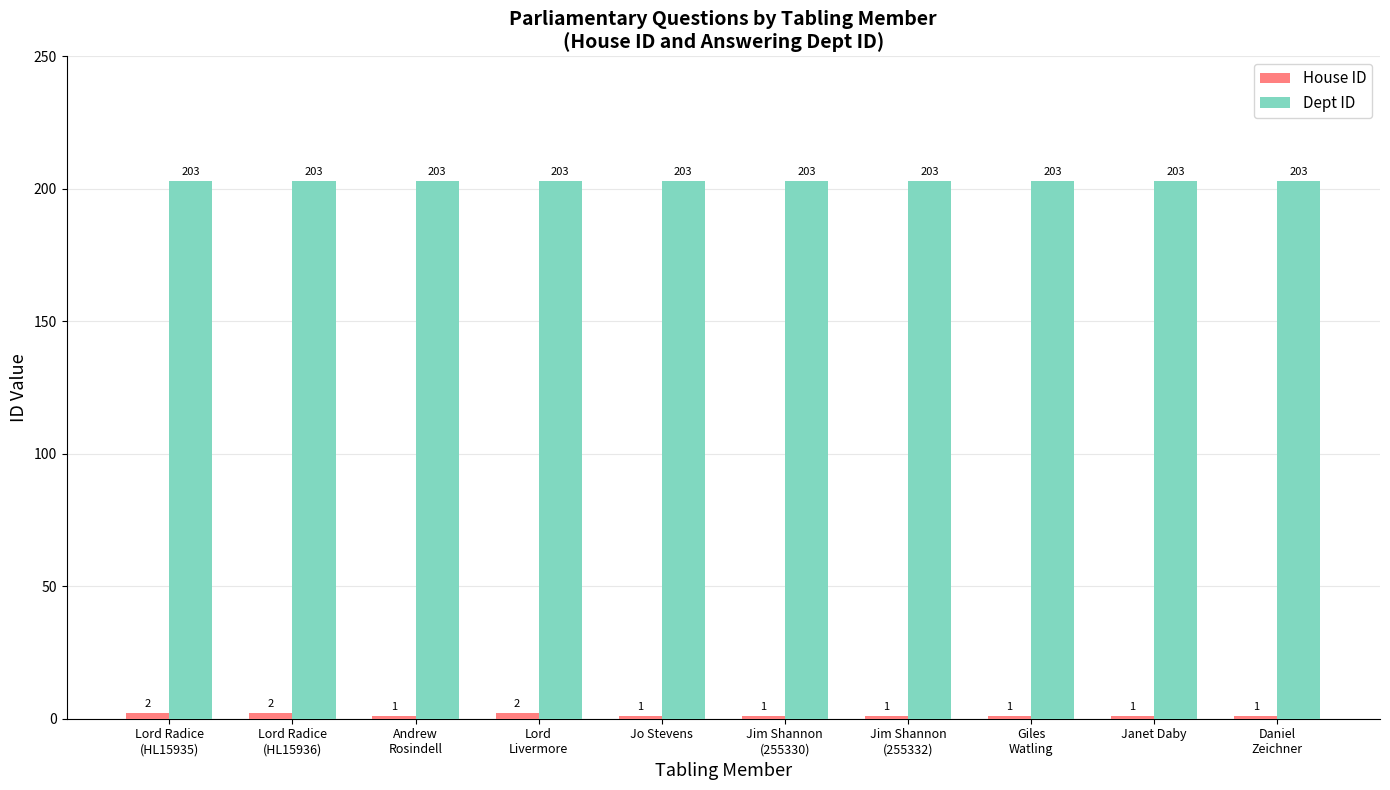

At how many categories does at least one series exceed 119?

10